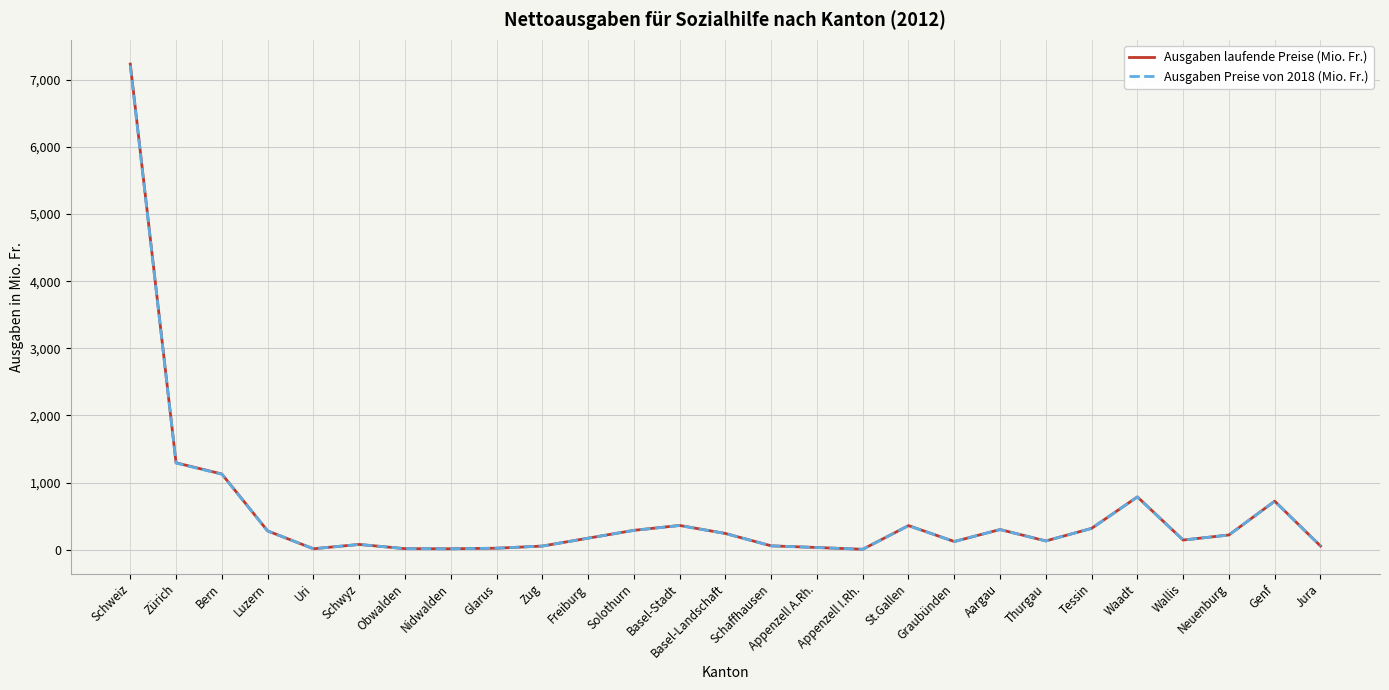

What is the smallest value displayed?

6.6